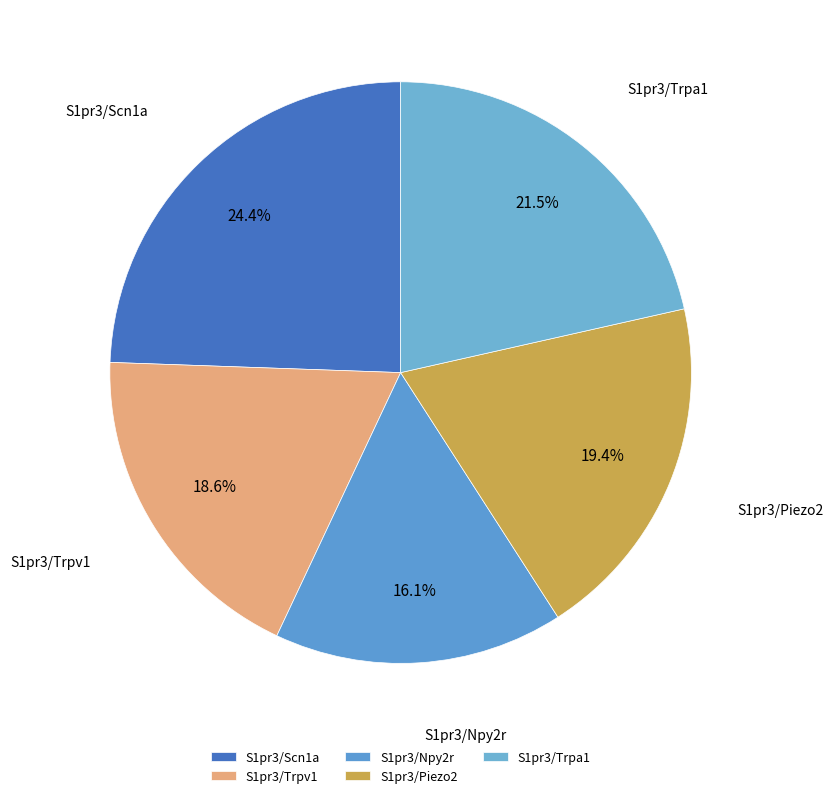

The S1pr3/Trpv1 slice represents 19% of the pie. True or false?

True